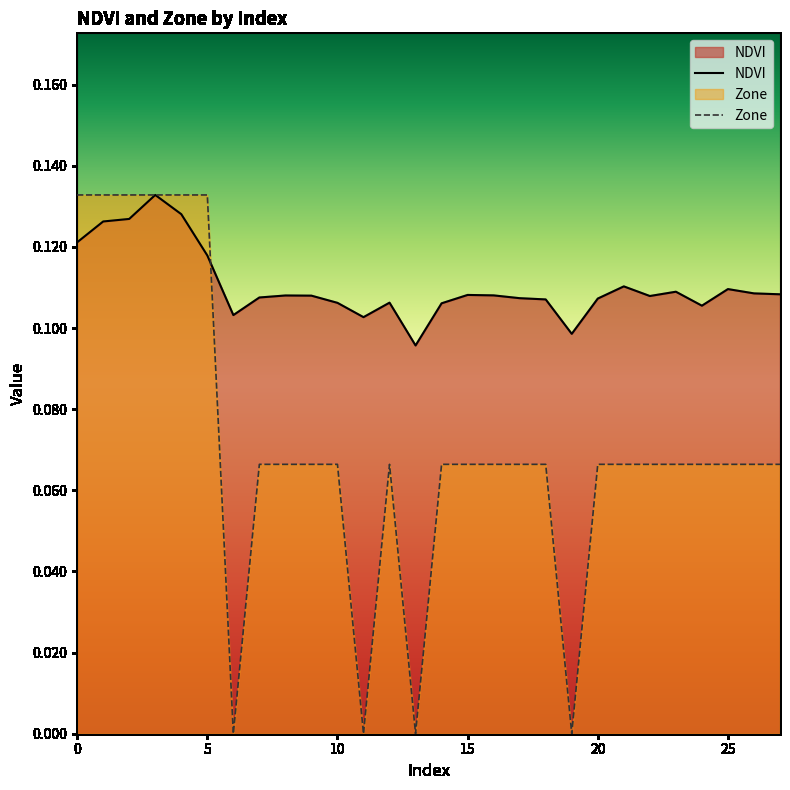

Does the chart have visible grid lines?

No